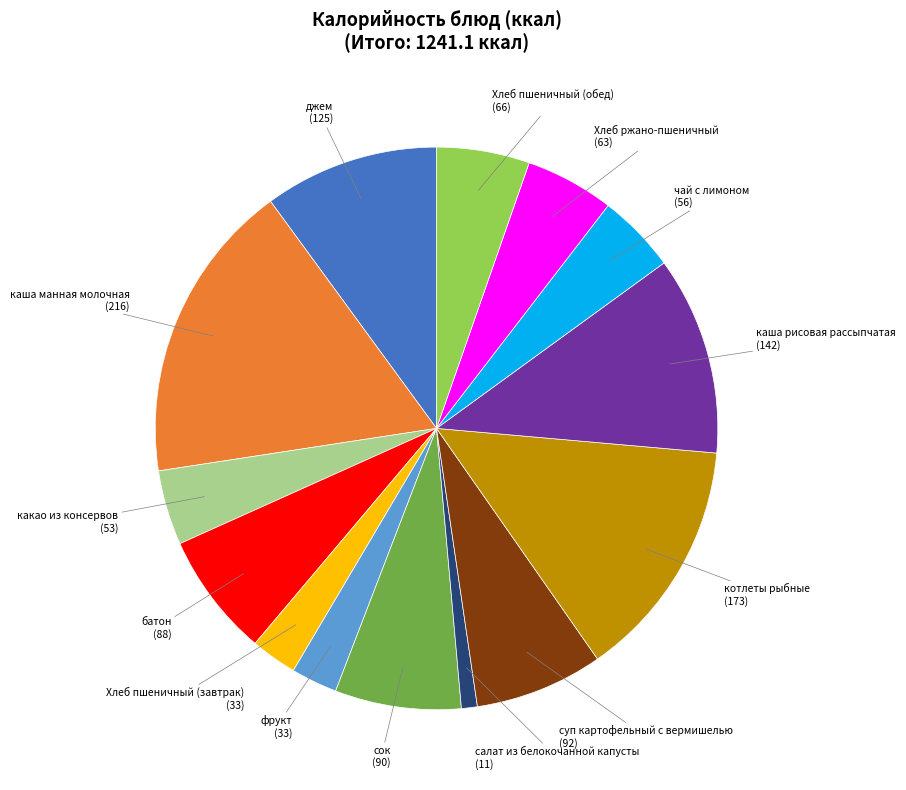

Does any single category account for the majority?

No